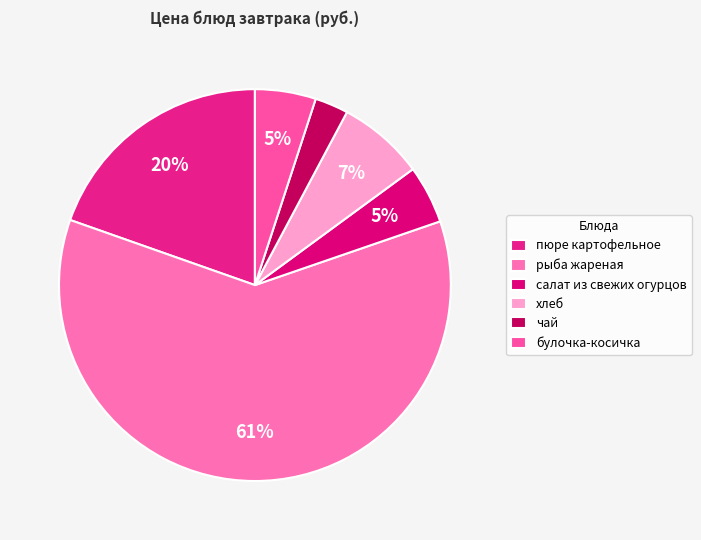

How many slices are in this pie chart?

6